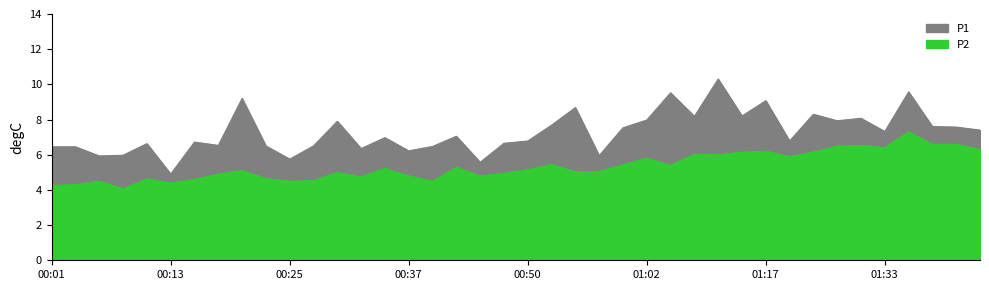

Count the number of categories in the chart.

40